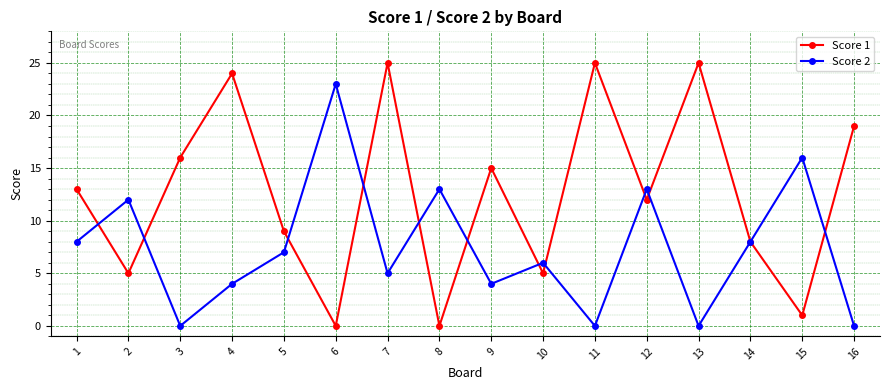

How many values in the Score 1 series are below 13?

8